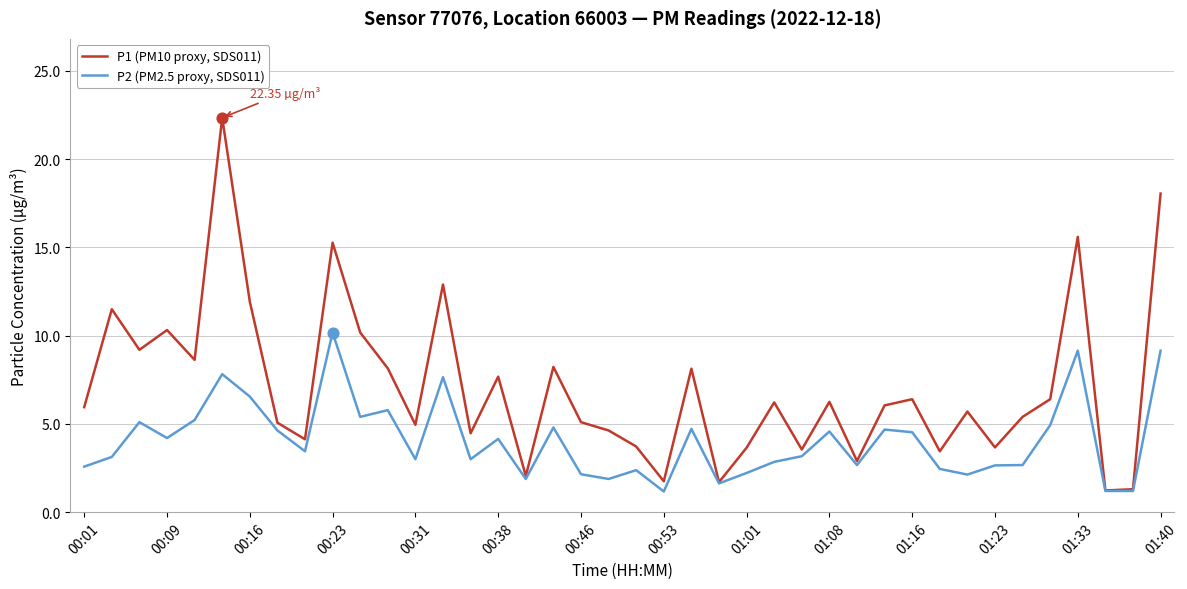

Which series has the widest spread of values?

P1 (PM10 proxy, SDS011)